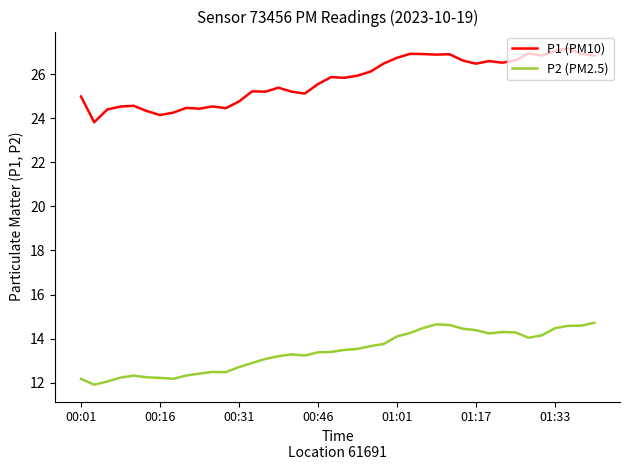

What is the minimum value shown in the chart?

11.9